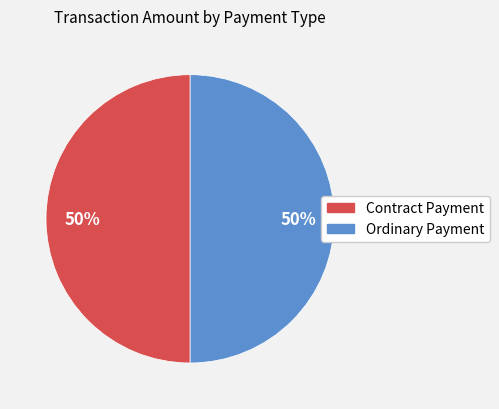

To the nearest percent, what is the combined percentage of Ordinary Payment and Contract Payment?

100%